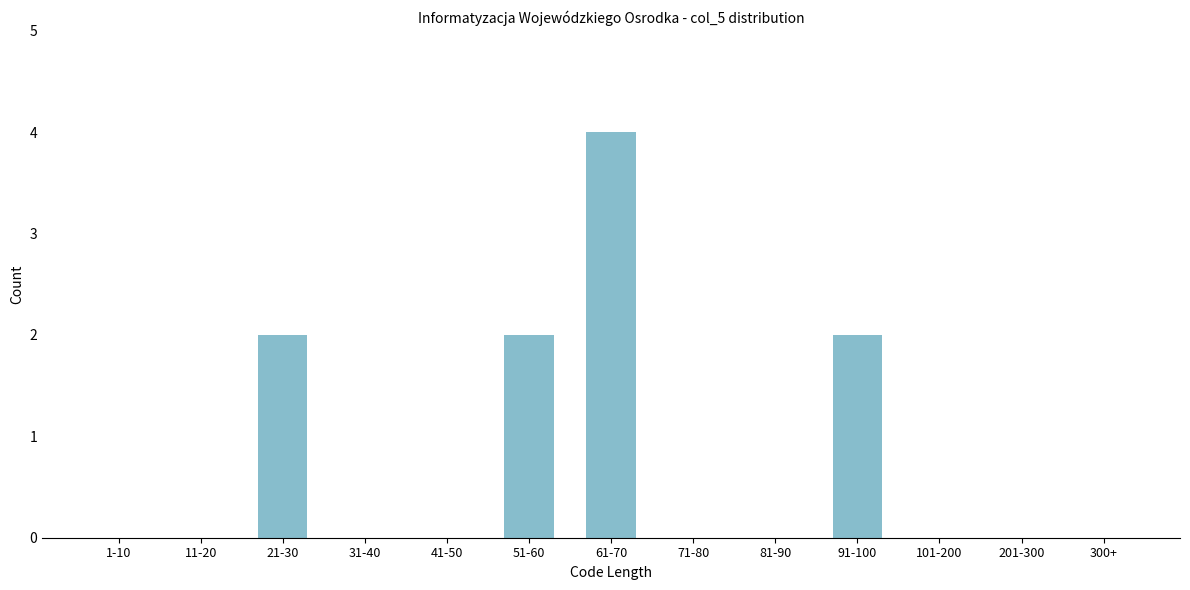

Reading left to right, what are all the values shown in this chart?

1-10=0	11-20=0	21-30=2	31-40=0	41-50=0	51-60=2	61-70=4	71-80=0	81-90=0	91-100=2	101-200=0	201-300=0	300+=0